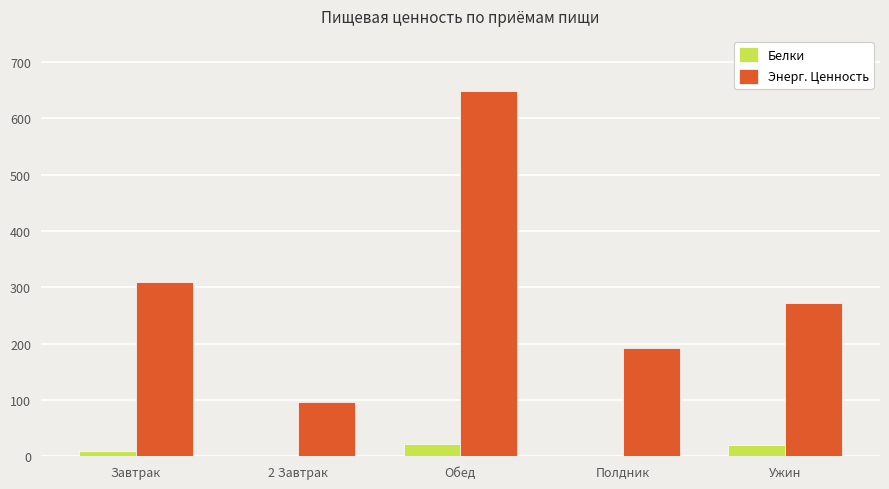

Are the bars grouped side by side (vs. stacked)?

Yes